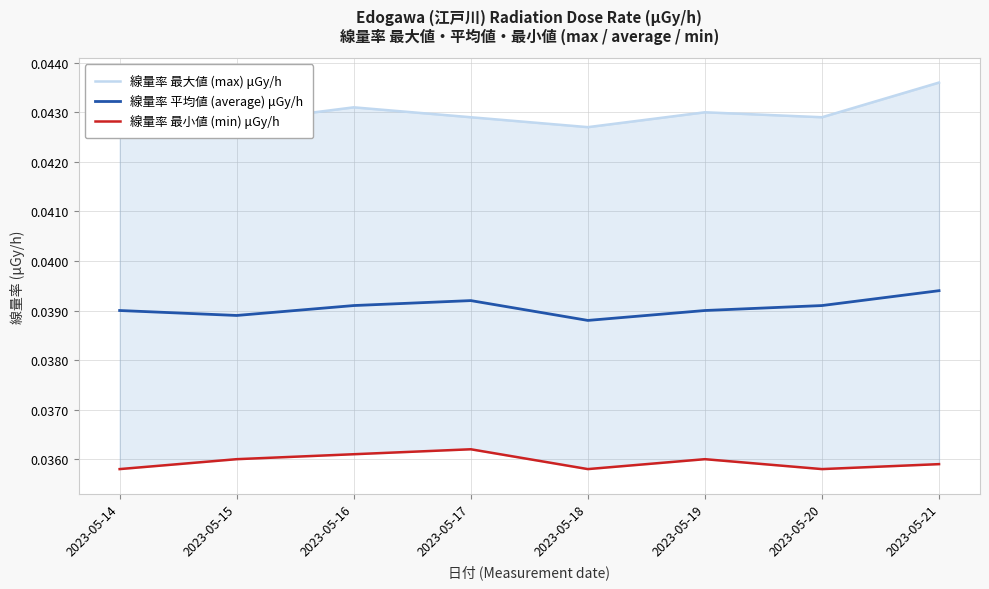

Between 2023-05-14 and 2023-05-16, which series saw the biggest shift?

線量率 最大値 (max) μGy/h